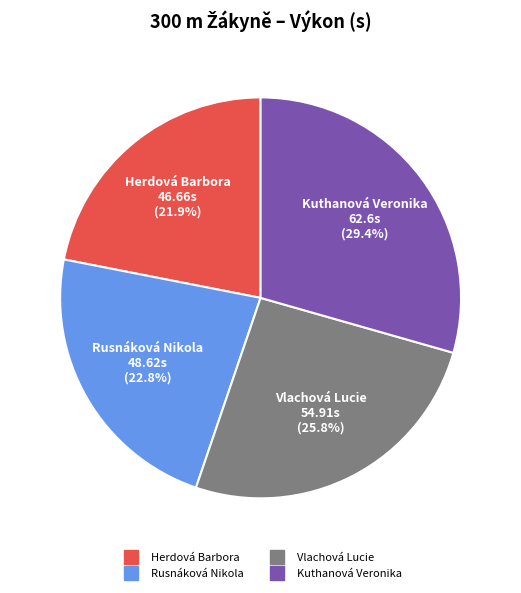

Combined, do Vlachová Lucie and Kuthanová Veronika account for over 50%?

Yes